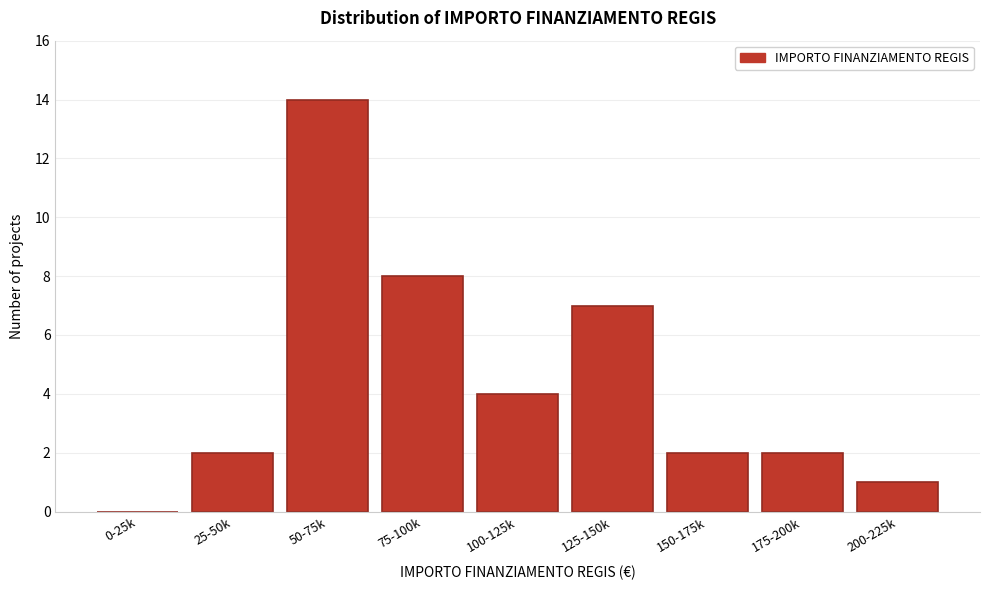

Reading left to right, what are all the values shown in this chart?

0-25k=0	25-50k=2	50-75k=14	75-100k=8	100-125k=4	125-150k=7	150-175k=2	175-200k=2	200-225k=1